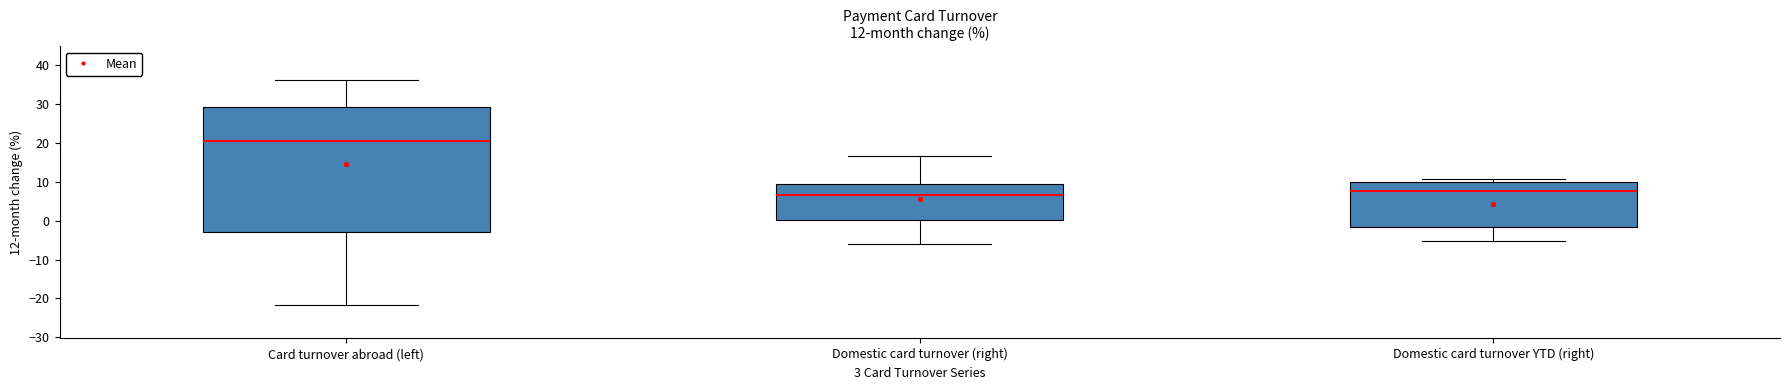

Comparing the boxes themselves (not the whiskers), which one is the tallest?

Card turnover abroad (left)